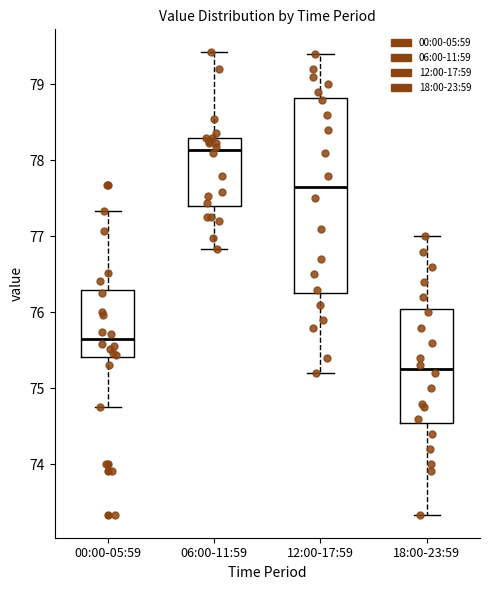

Which box is the tallest, from its lower edge to its upper edge?

12:00-17:59